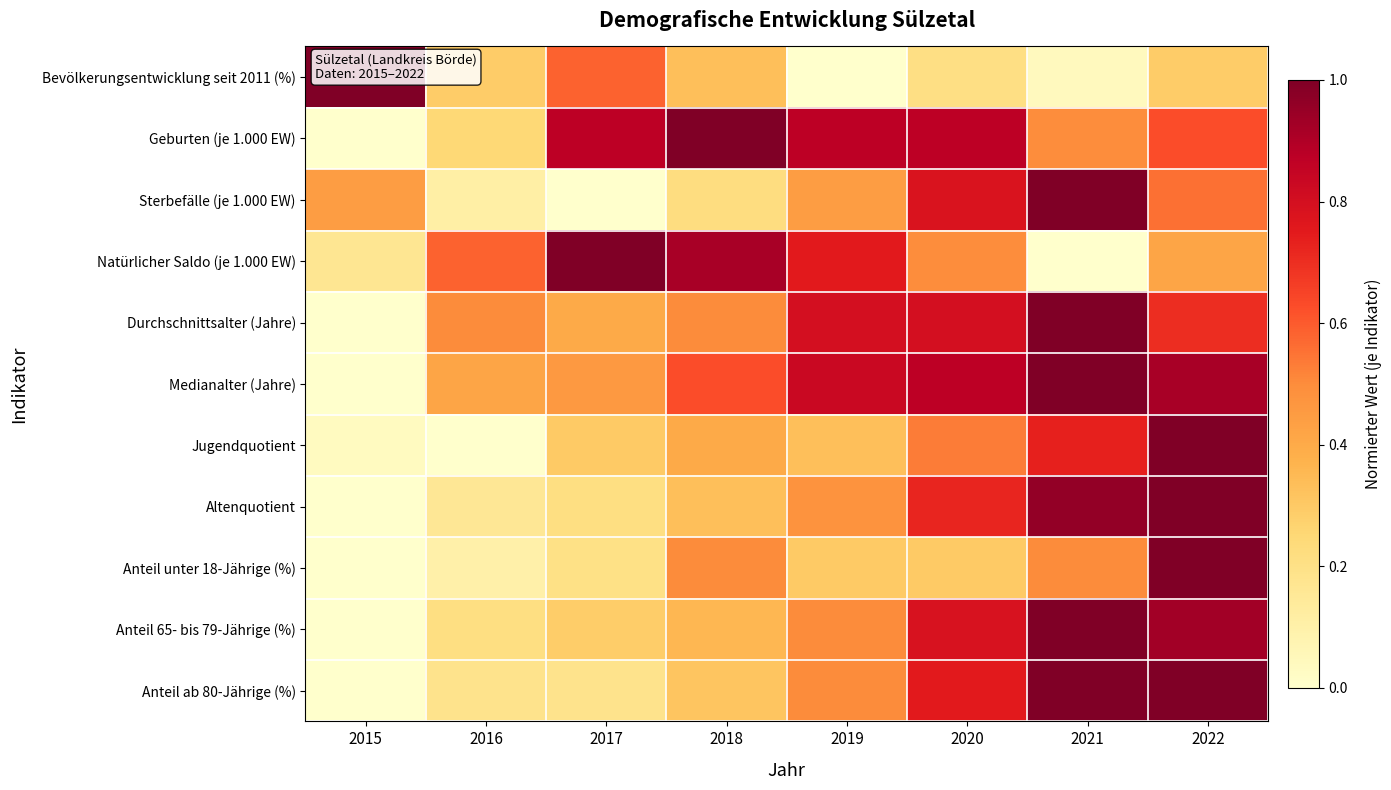

Reading left to right, what are all the values shown in this chart?

Bevölkerungsentwicklung seit 2011 (%): 2015=1.0	2016=0.3	2017=0.6	2018=0.3	2019=0.0	2020=0.2	2021=0.0	2022=0.3
Geburten (je 1.000 EW): 2015=0.0	2016=0.2	2017=0.9	2018=1.0	2019=0.9	2020=0.9	2021=0.5	2022=0.6
Sterbefälle (je 1.000 EW): 2015=0.4	2016=0.1	2017=0.0	2018=0.2	2019=0.4	2020=0.8	2021=1.0	2022=0.6
Natürlicher Saldo (je 1.000 EW): 2015=0.2	2016=0.6	2017=1.0	2018=0.9	2019=0.8	2020=0.5	2021=0.0	2022=0.4
Durchschnittsalter (Jahre): 2015=0.0	2016=0.5	2017=0.4	2018=0.5	2019=0.8	2020=0.8	2021=1.0	2022=0.7
Medianalter (Jahre): 2015=0.0	2016=0.4	2017=0.5	2018=0.6	2019=0.8	2020=0.9	2021=1.0	2022=0.9
Jugendquotient: 2015=0.0	2016=0.0	2017=0.3	2018=0.4	2019=0.3	2020=0.5	2021=0.7	2022=1.0
Altenquotient: 2015=0.0	2016=0.2	2017=0.2	2018=0.3	2019=0.5	2020=0.7	2021=1.0	2022=1.0
Anteil unter 18-Jährige (%): 2015=0.0	2016=0.1	2017=0.2	2018=0.5	2019=0.3	2020=0.3	2021=0.5	2022=1.0
Anteil 65- bis 79-Jährige (%): 2015=0.0	2016=0.2	2017=0.3	2018=0.4	2019=0.5	2020=0.8	2021=1.0	2022=0.9
Anteil ab 80-Jährige (%): 2015=0.0	2016=0.2	2017=0.2	2018=0.3	2019=0.5	2020=0.8	2021=1.0	2022=1.0